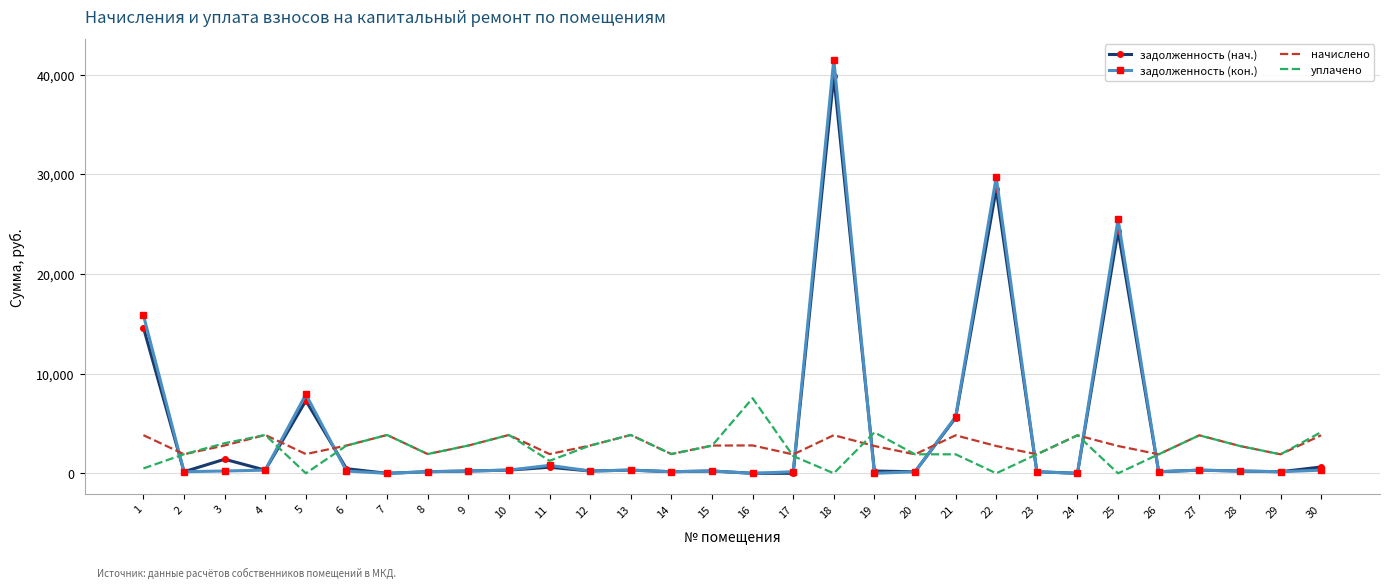

At which category is the sum across all series the highest?

18